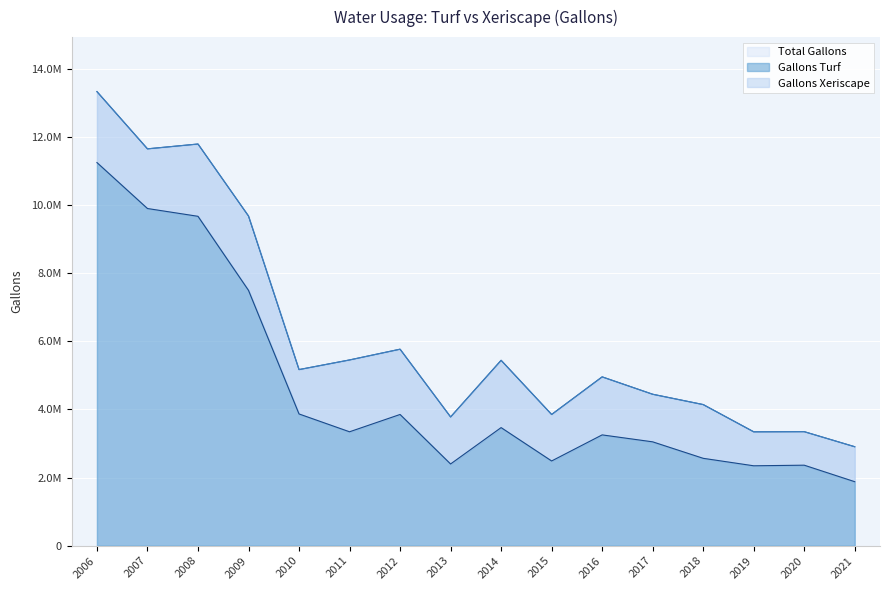

Reading right to left, what are all the values shown in this chart?

Gallons Turf: 1877900	2362600	2344733	2564200	3047600	3251400	2486200	3465400	2398200	3850700	3342600	3865800	7492400	9665100	9893800	11242400
Total Gallons: 2904400	3346200	3342135	4141500	4444200	4954200	3850660	5439800	3778300	5766300	5450600	5167900	9673200	11786300	11644900	13324400